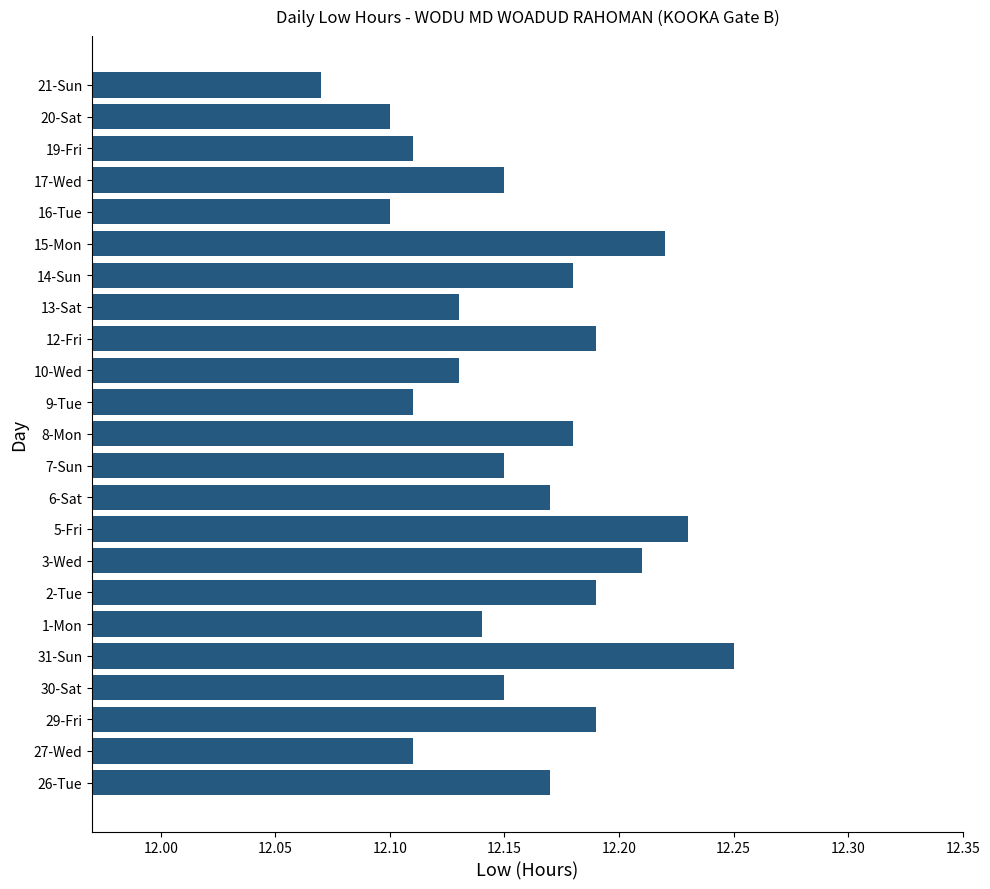

What is the ratio of the value at 3-Wed to the value at 7-Sun?

1.0